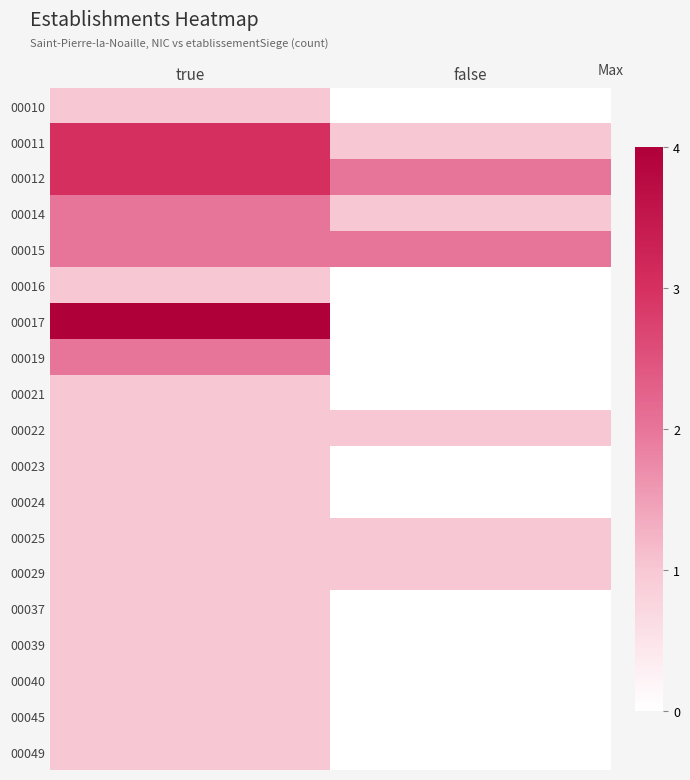

Between false and true, which is larger?

true